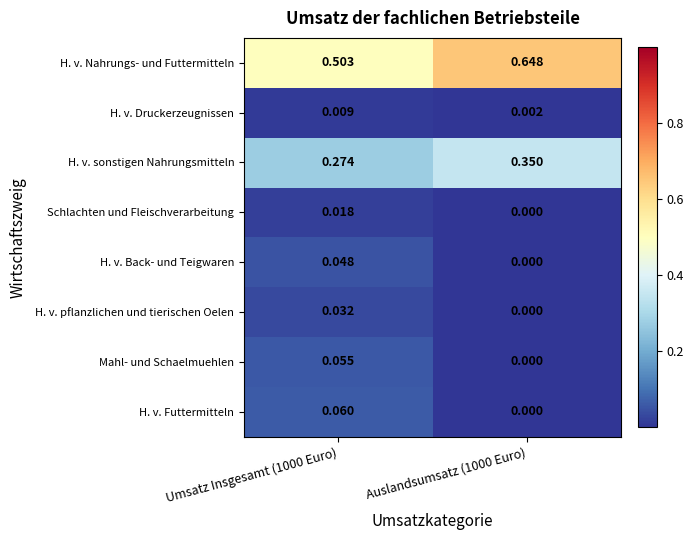

Between Umsatz Insgesamt (1000 Euro) and Auslandsumsatz (1000 Euro), which series saw the biggest shift?

H. v. Nahrungs- und Futtermitteln